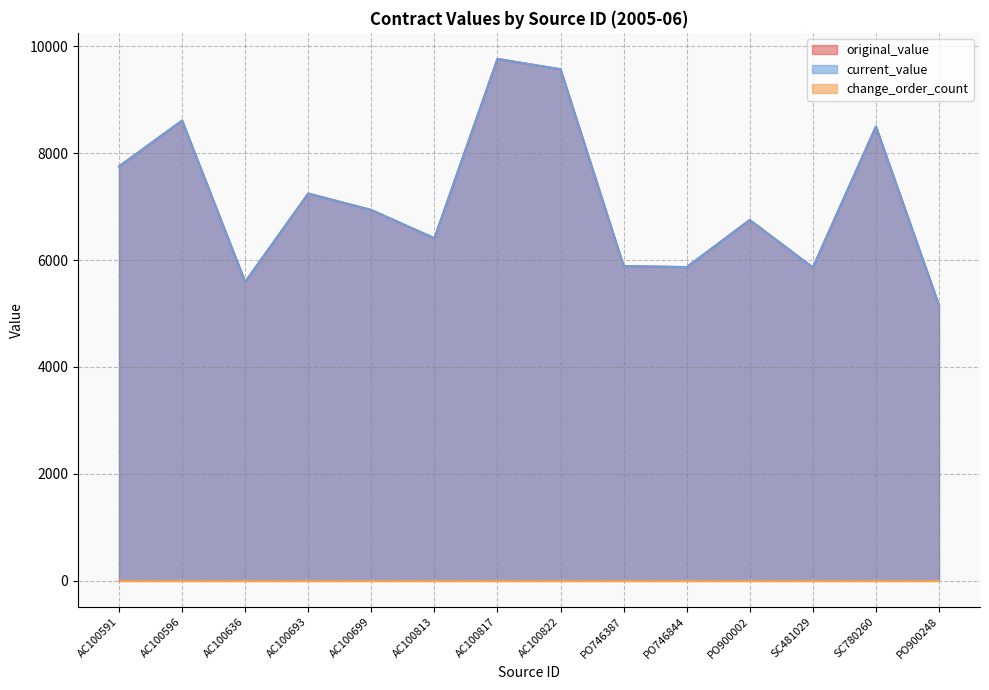

What is the sum of all current_value values?

99904.8